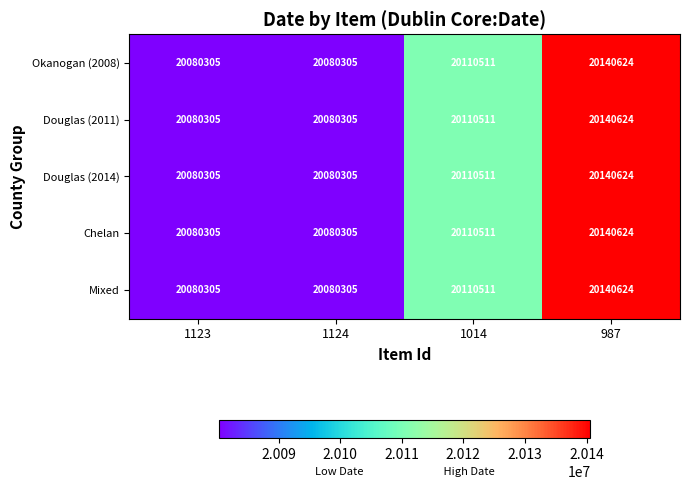

Reading right to left, what are all the values shown in this chart?

Okanogan (2008): 987=20140624	1014=20110511	1124=20080305	1123=20080305
Douglas (2011): 987=20140624	1014=20110511	1124=20080305	1123=20080305
Douglas (2014): 987=20140624	1014=20110511	1124=20080305	1123=20080305
Chelan: 987=20140624	1014=20110511	1124=20080305	1123=20080305
Mixed: 987=20140624	1014=20110511	1124=20080305	1123=20080305